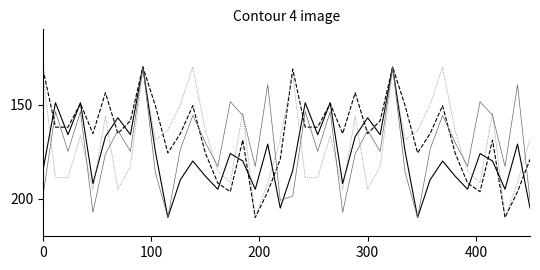

What is the greatest value displayed?

210.0